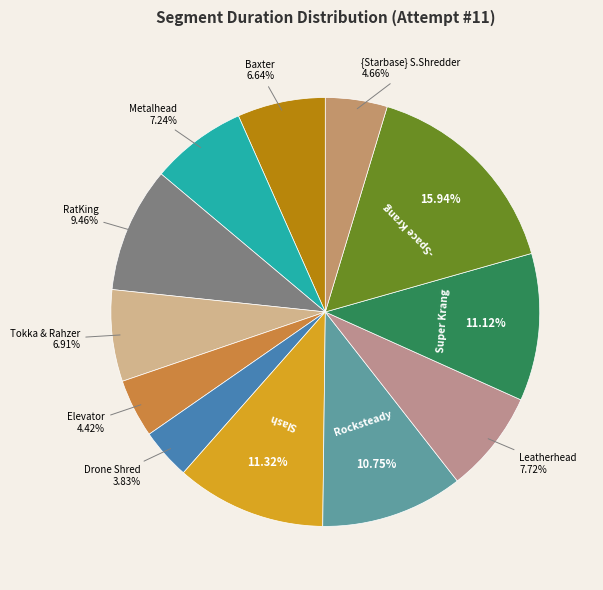

How many slices are in this pie chart?

12